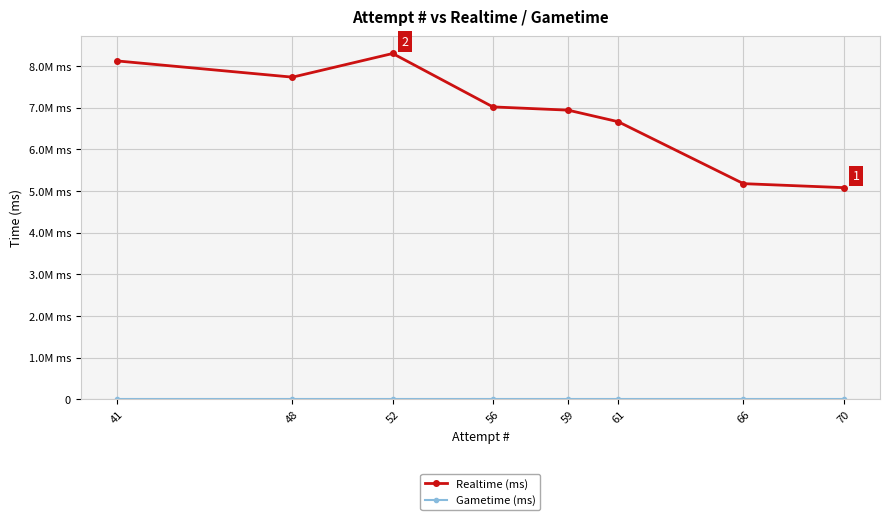

List the series in order of their peak value, highest first.

Realtime (ms), Gametime (ms)